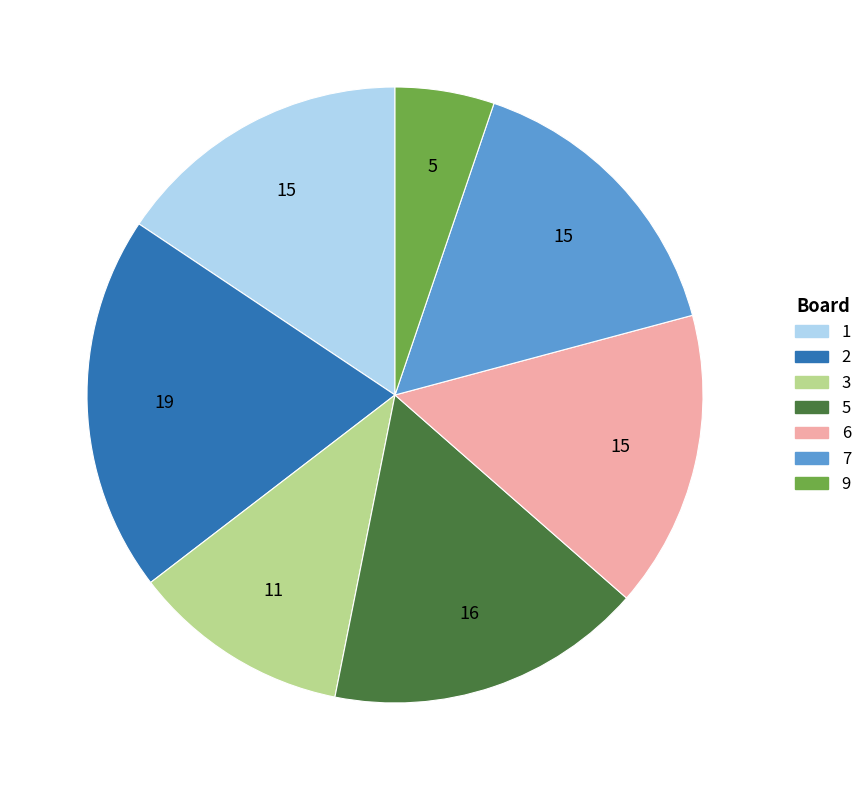

Is there any slice that represents more than half of the pie?

No